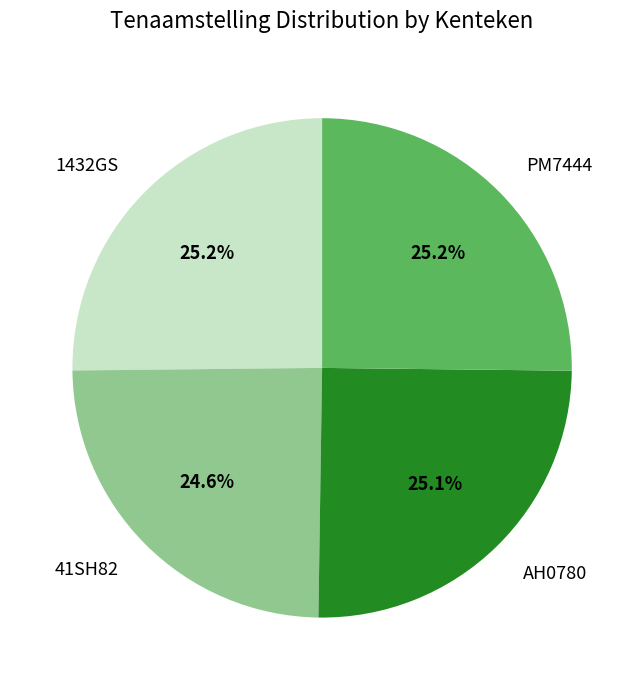

To the nearest percent, what portion does AH0780 represent?

25%